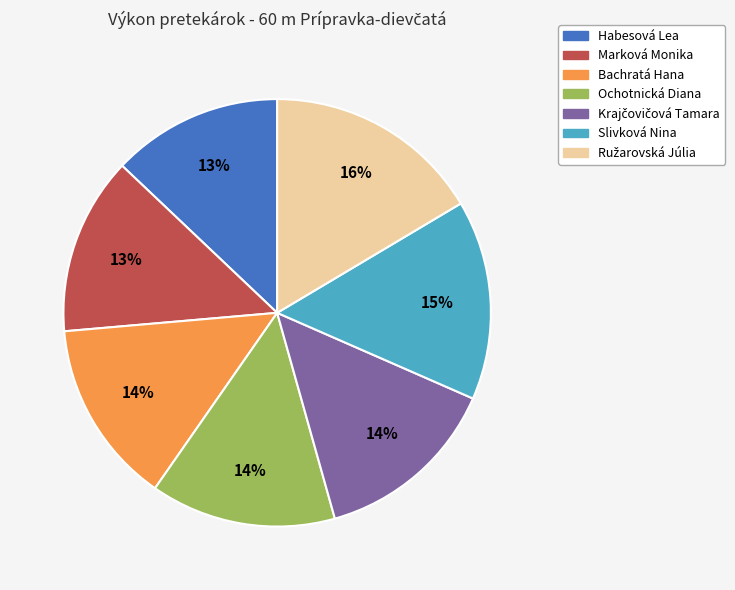

Do Slivková Nina and Marková Monika together represent more than half of the pie?

No